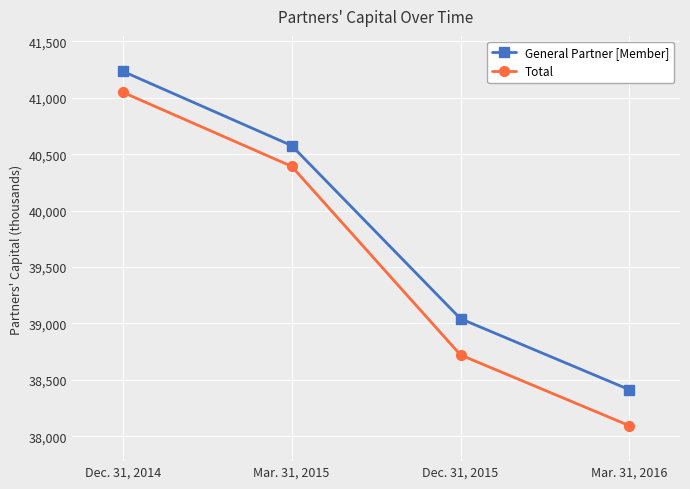

How many data points in Total are less than 40392?

2